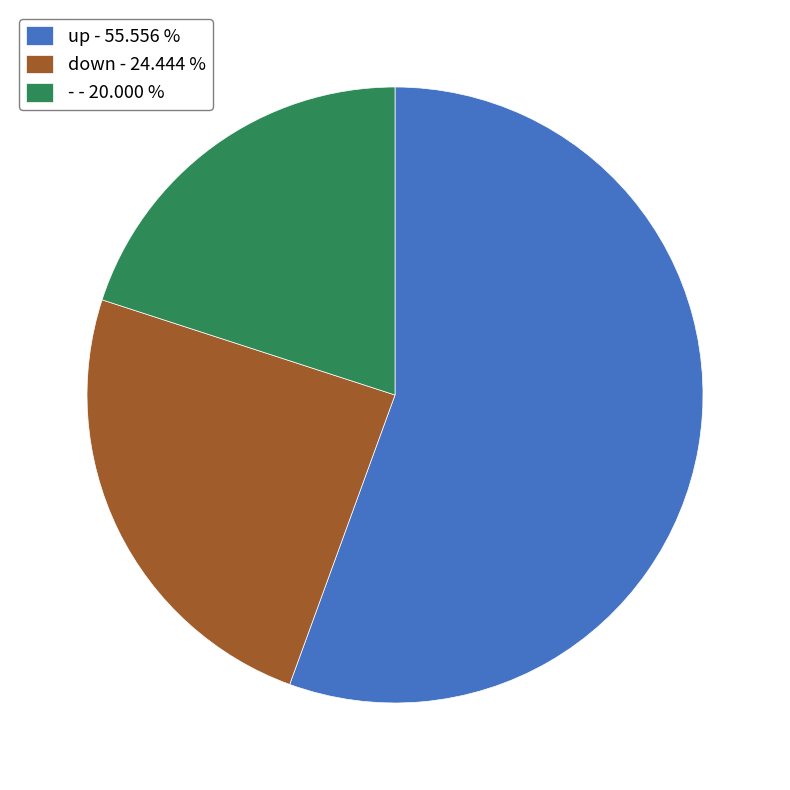

Count the number of slices in the pie.

3